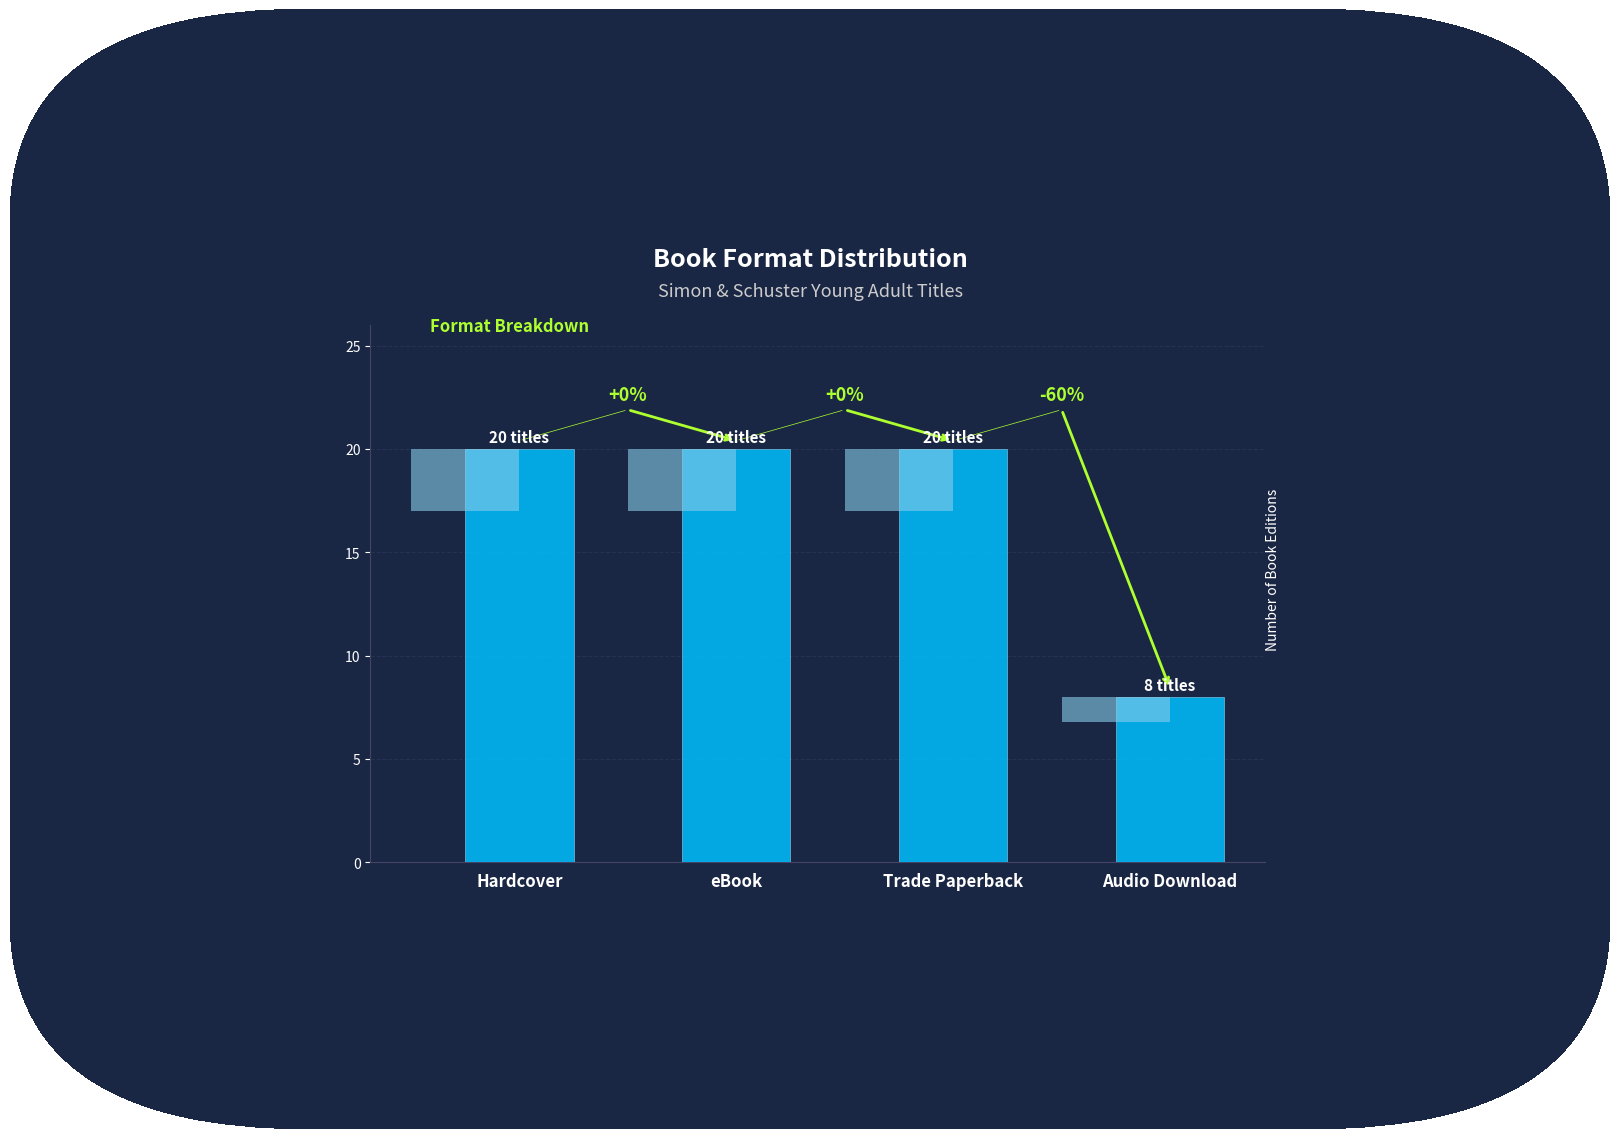

What is the ratio of the value at eBook to the value at Trade Paperback?

1.0